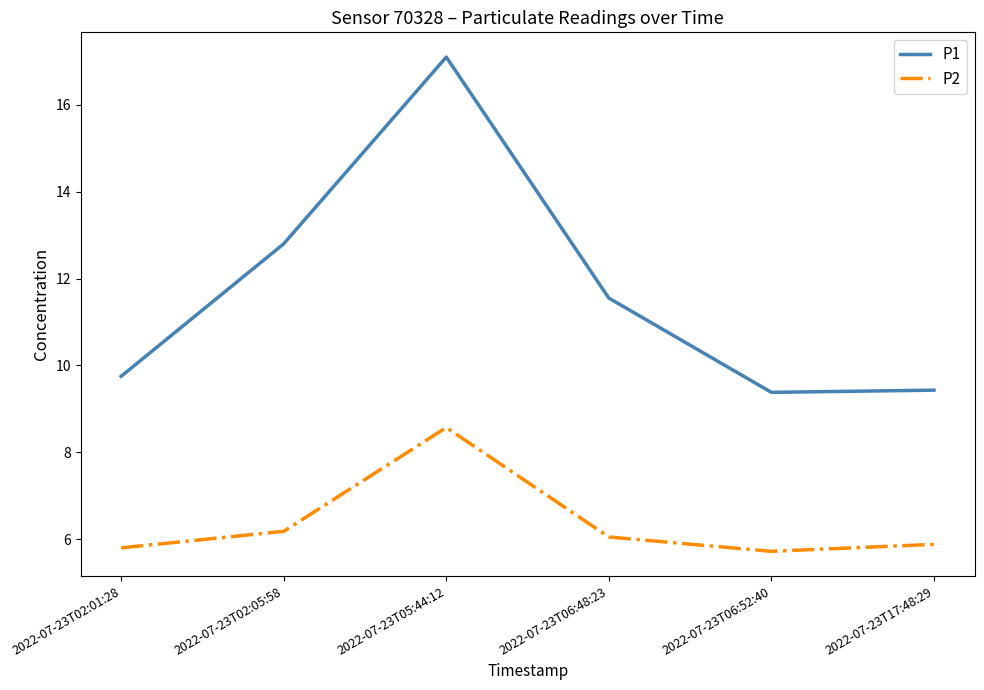

What value does the P1 series have at 2022-07-23T02:05:58?

12.8